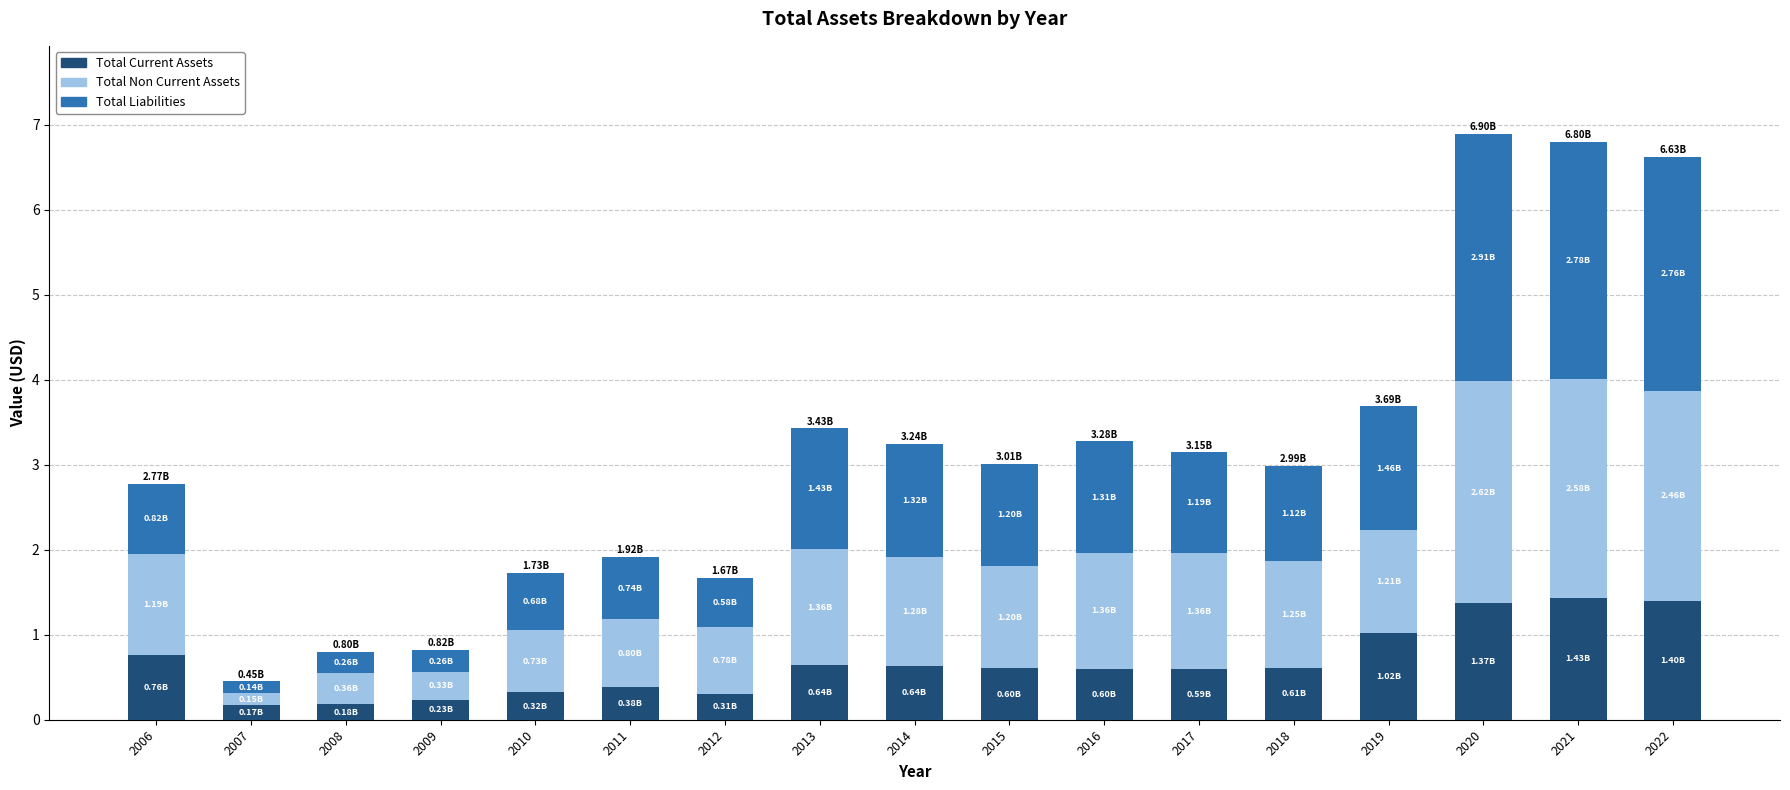

Are the bars horizontal?

No